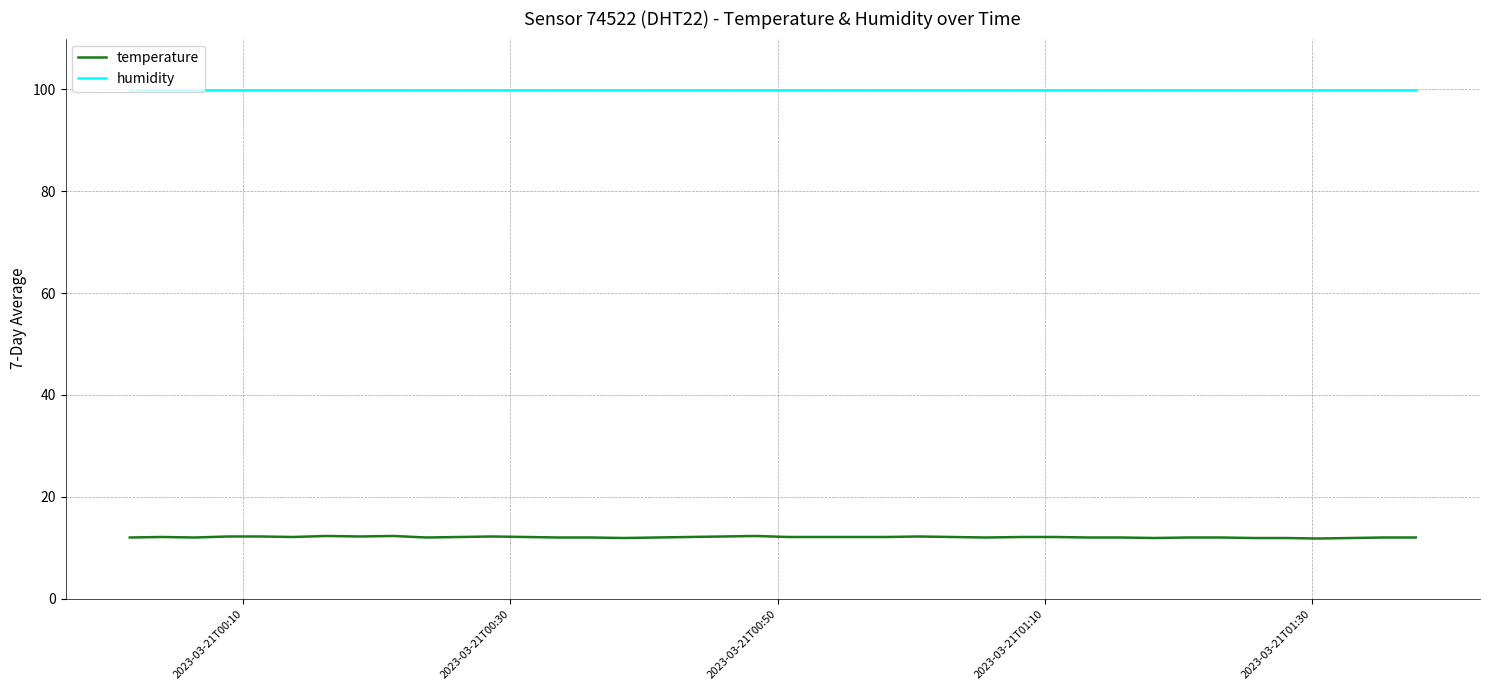

What is the minimum value for temperature?

11.8